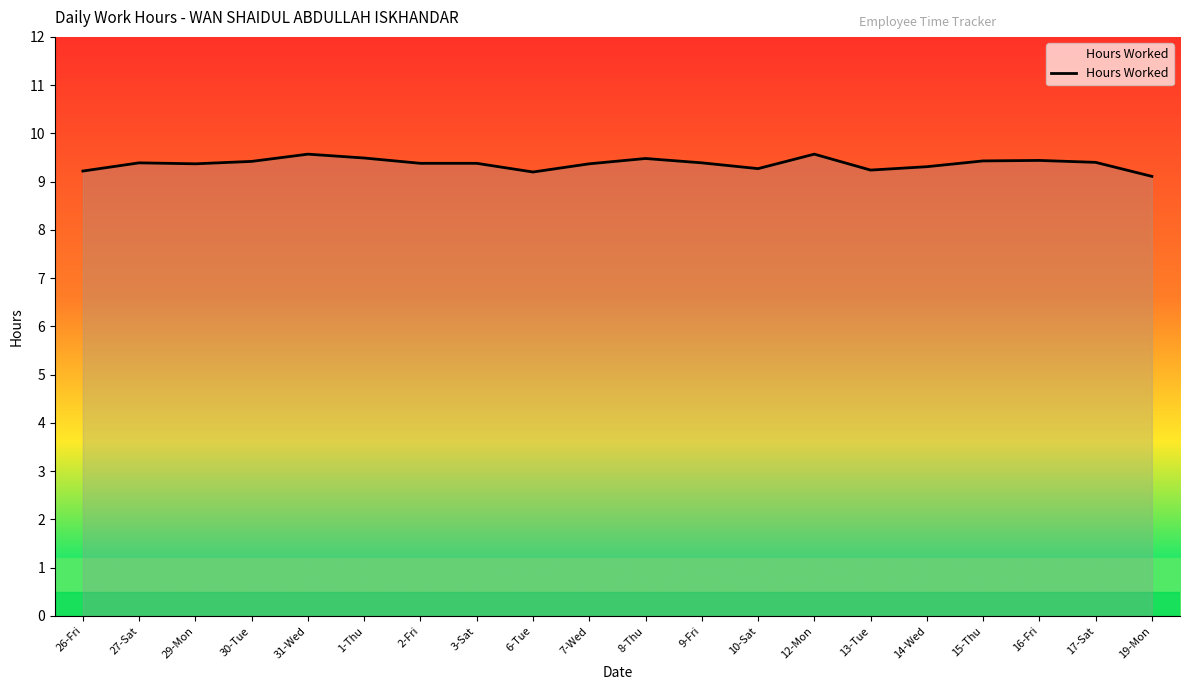

Is it true that the value at 14-Wed is 16.0?

False